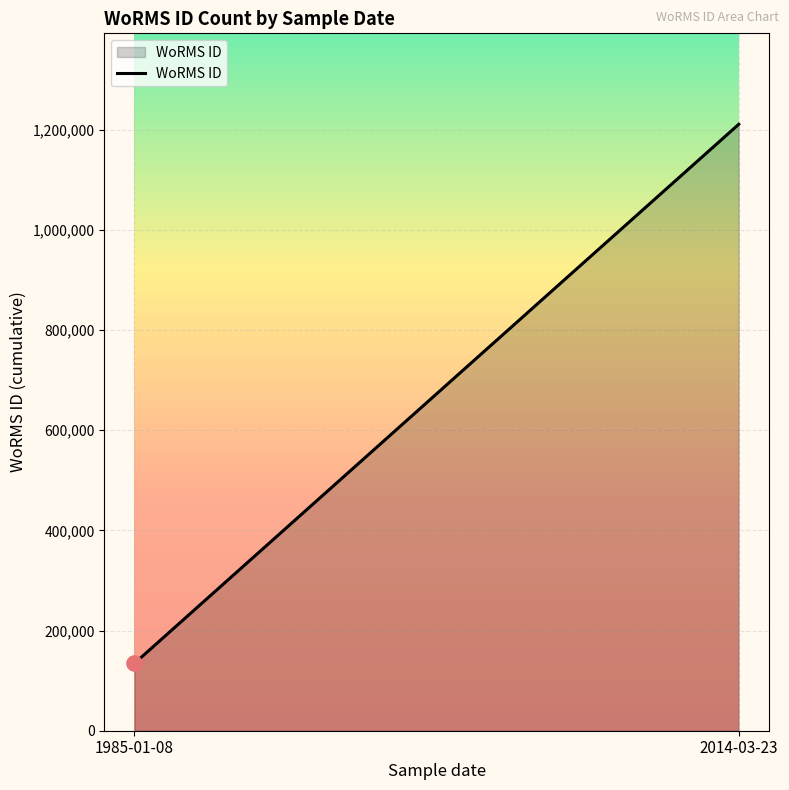

Approximately how many times larger is the value at 2014-03-23 compared to 1985-01-08?

9.0